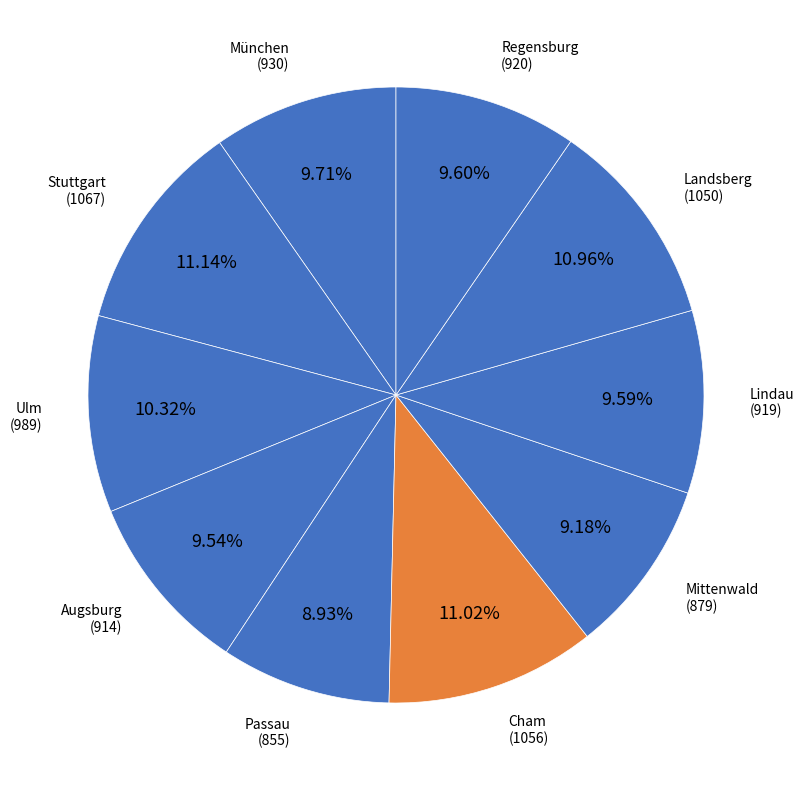

Is the sum of Cham and Regensburg greater than half?

No